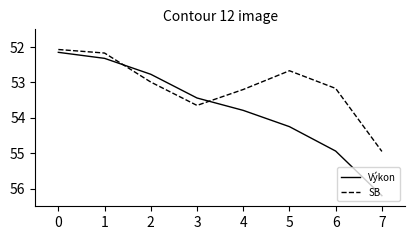

List the labels in order of Výkon value, largest first.

7, 6, 5, 4, 3, 2, 1, 0